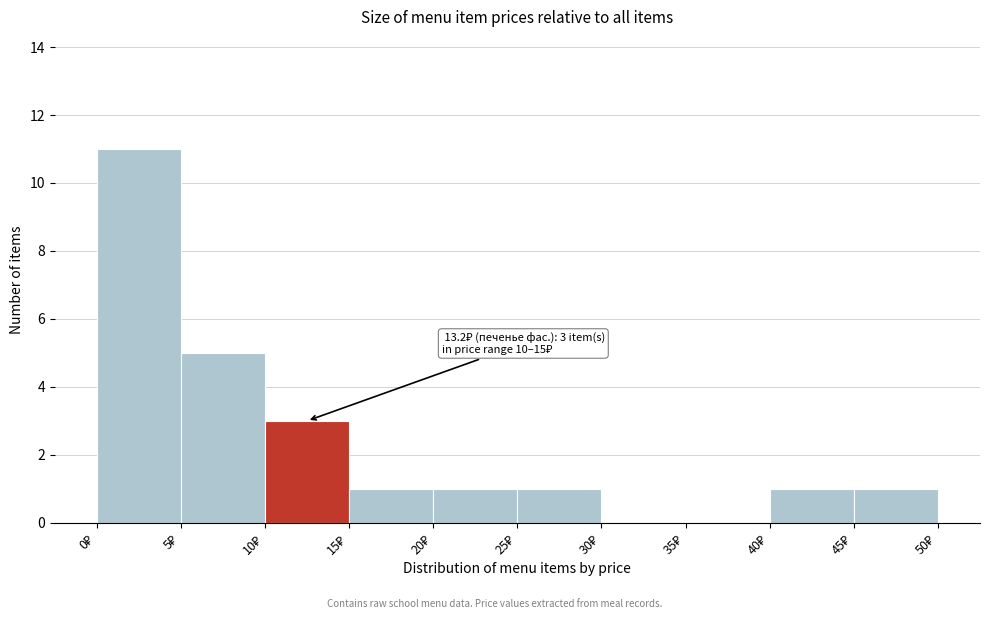

Over which range of the x-axis is the bar tallest?

0 to 5